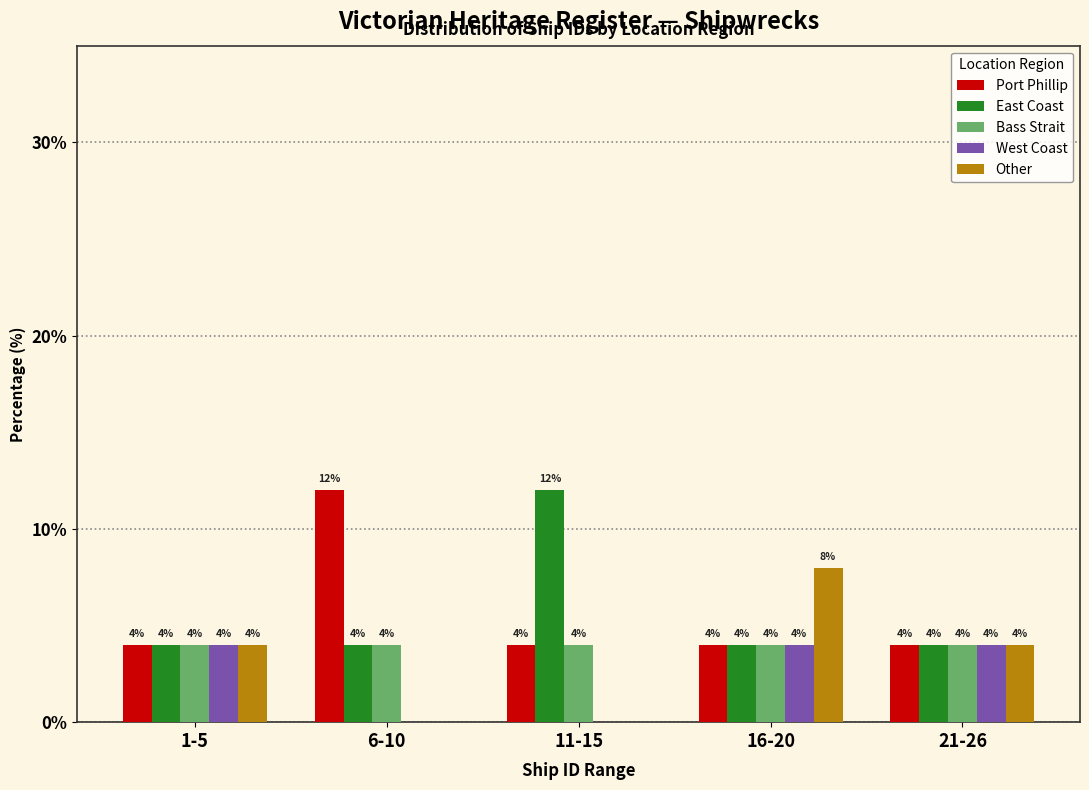

Reading right to left, list all the values displayed in this chart.

Port Phillip: 21-26=4	16-20=4	11-15=4	6-10=12	1-5=4
East Coast: 21-26=4	16-20=4	11-15=12	6-10=4	1-5=4
Bass Strait: 21-26=4	16-20=4	11-15=4	6-10=4	1-5=4
West Coast: 21-26=4	16-20=4	11-15=0	6-10=0	1-5=4
Other: 21-26=4	16-20=8	11-15=0	6-10=0	1-5=4